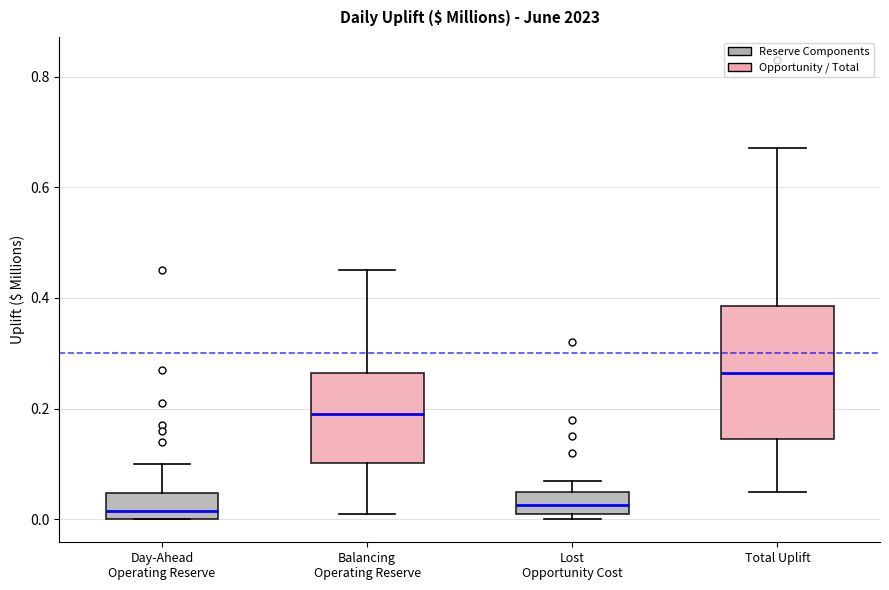

Reading left to right, transcribe this box plot: for each box, give where its median line is, the range the box spans, and where its two whiskers end, as read against the y-axis. The values are not printed on the chart, so give them approximately, as read against the axis.

Day-Ahead Operating Reserve: median 0.02, box 0.00 to 0.04, whiskers 0.00 to 0.10
Balancing Operating Reserve: median 0.20, box 0.10 to 0.26, whiskers 0.02 to 0.46
Lost Opportunity Cost: median 0.02 (inside the box), box 0.02 to 0.06, whiskers 0.00 to 0.08
Total Uplift: median 0.26, box 0.14 to 0.38, whiskers 0.06 to 0.68